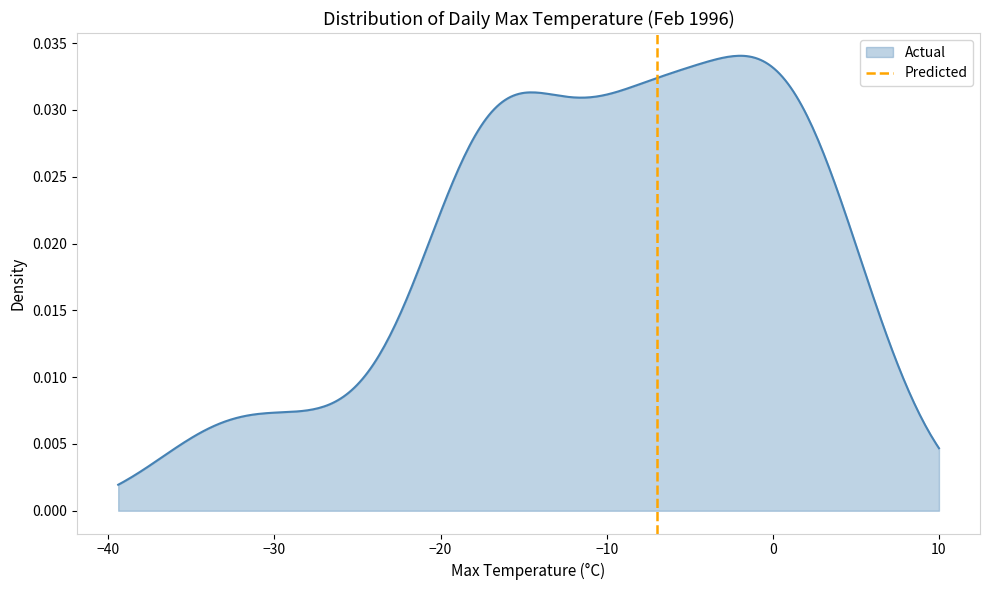

Does the chart have visible grid lines?

No